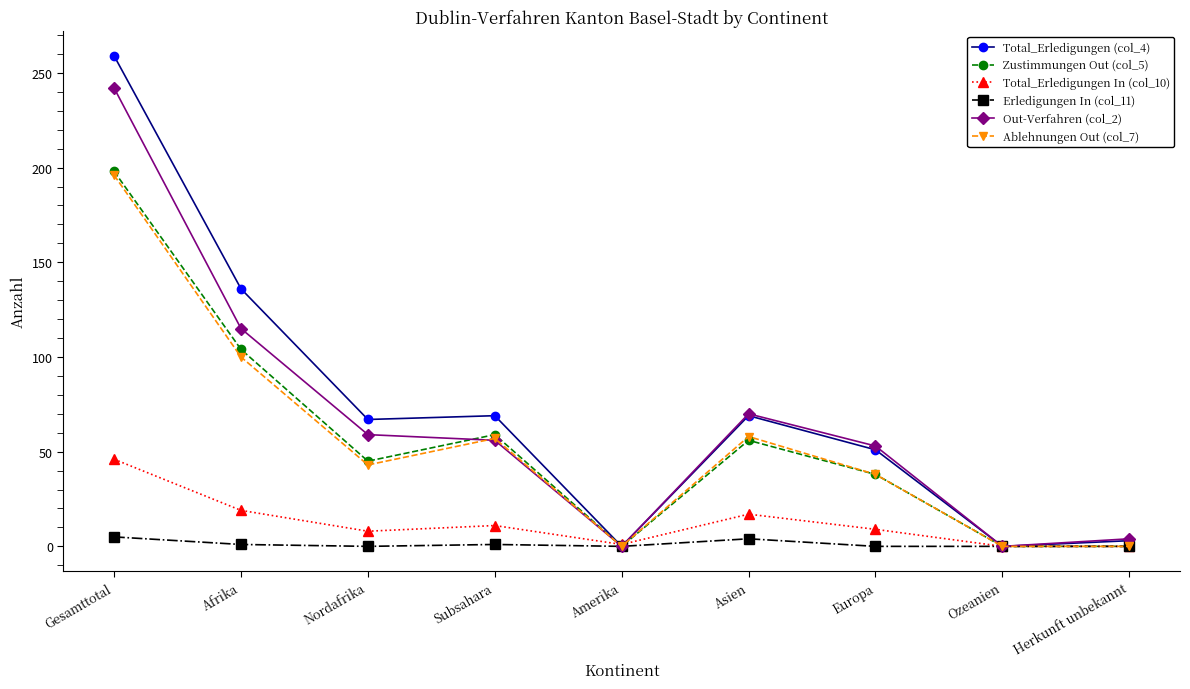

What is the label of the 3rd point from the left?

Nordafrika